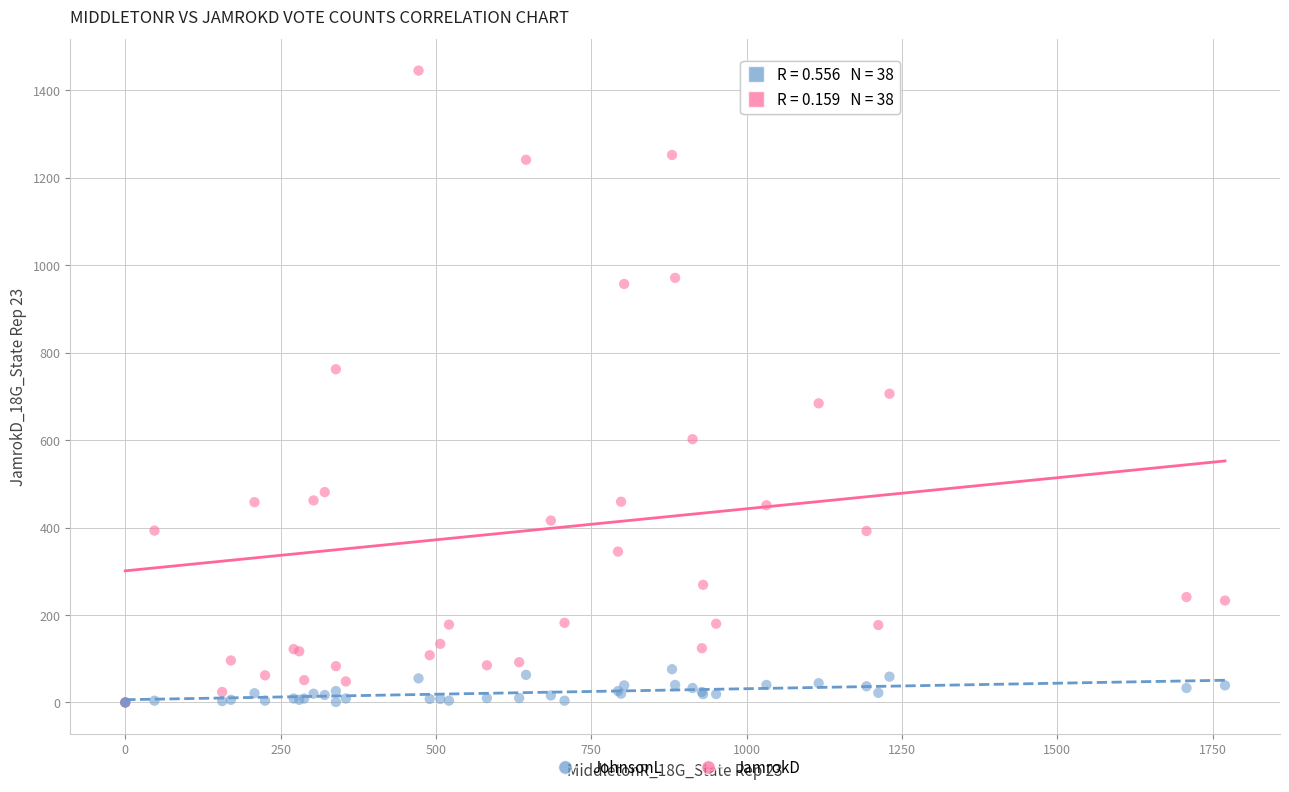

Across all series, what Y value is closest to 722?

706